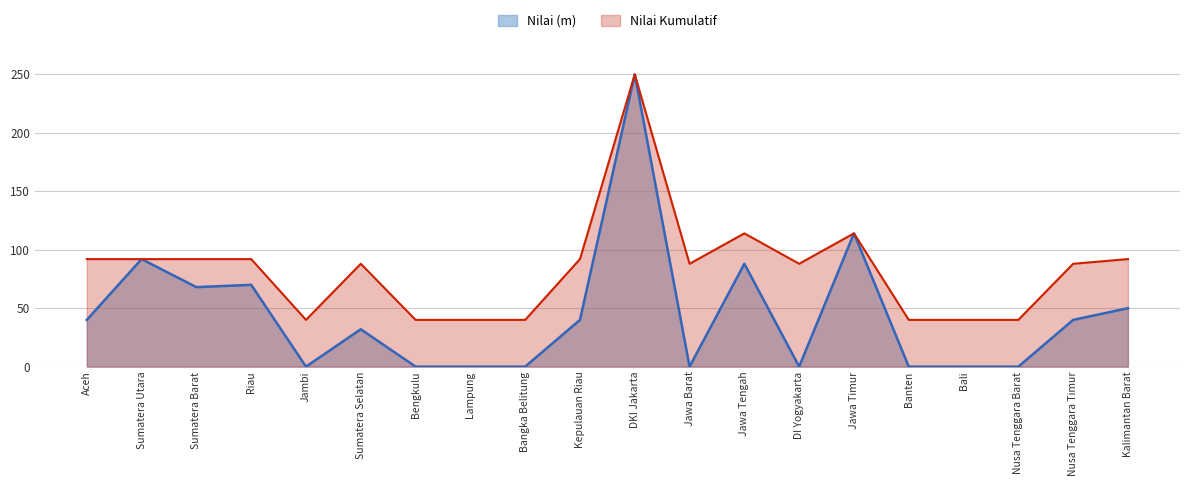

How many interior local peaks does the Nilai (m) series have?

6